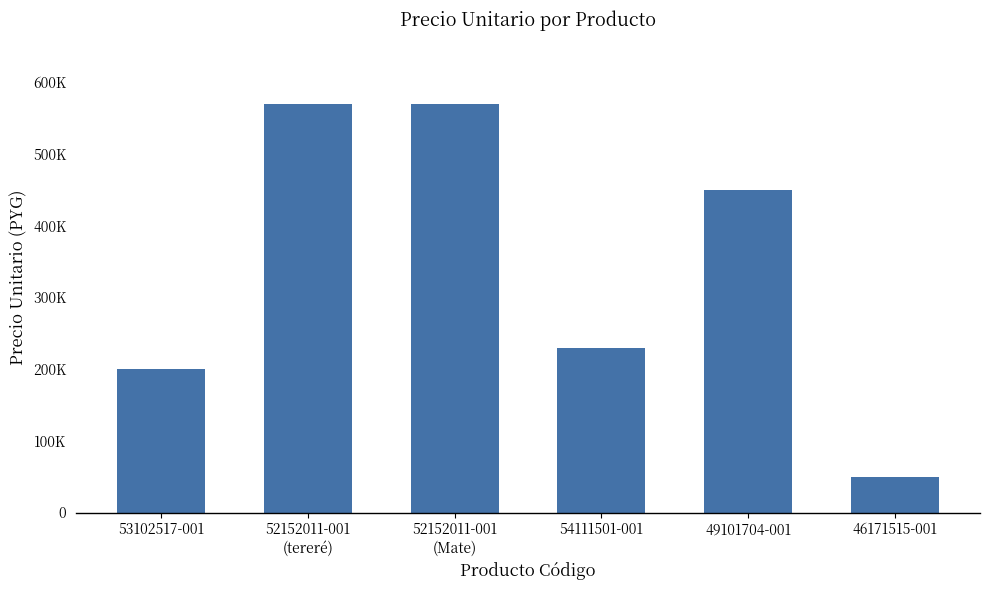

What is the sum of the values at 54111501-001 and 52152011-001
(tereré)?

800000